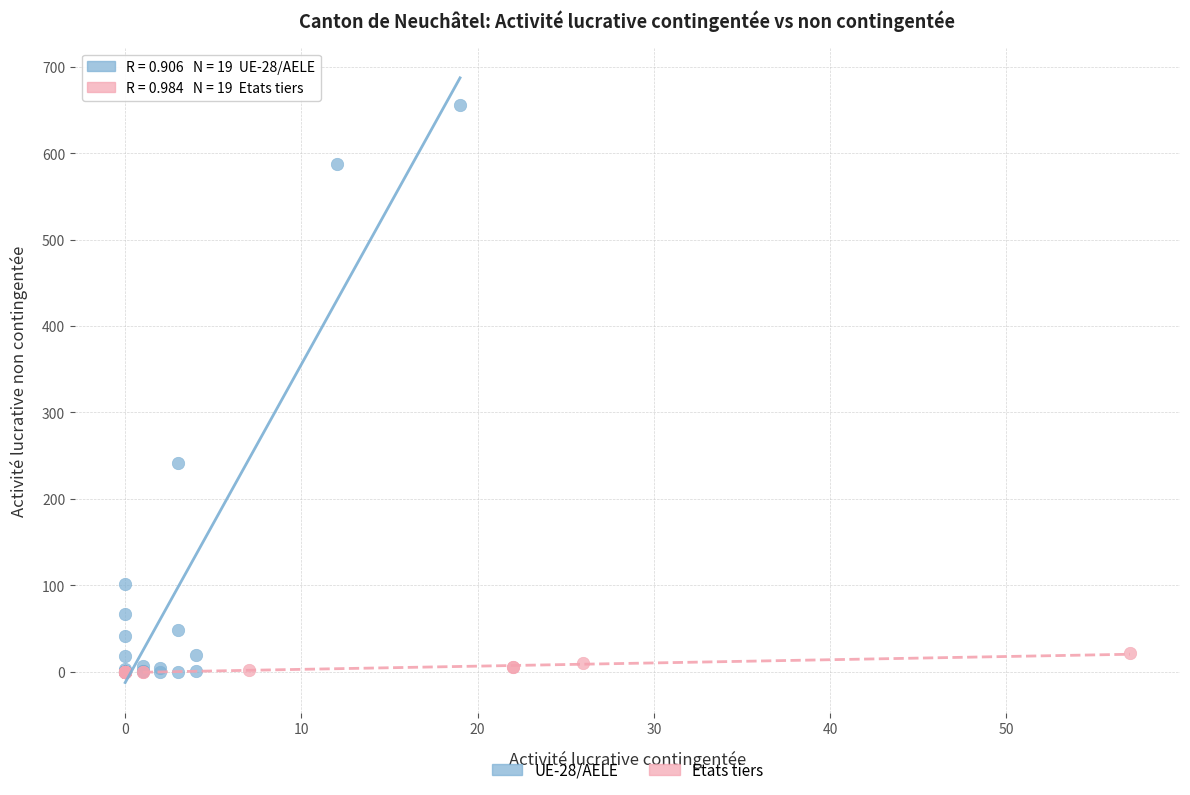

Which series has the widest spread of Y values?

UE-28/AELE